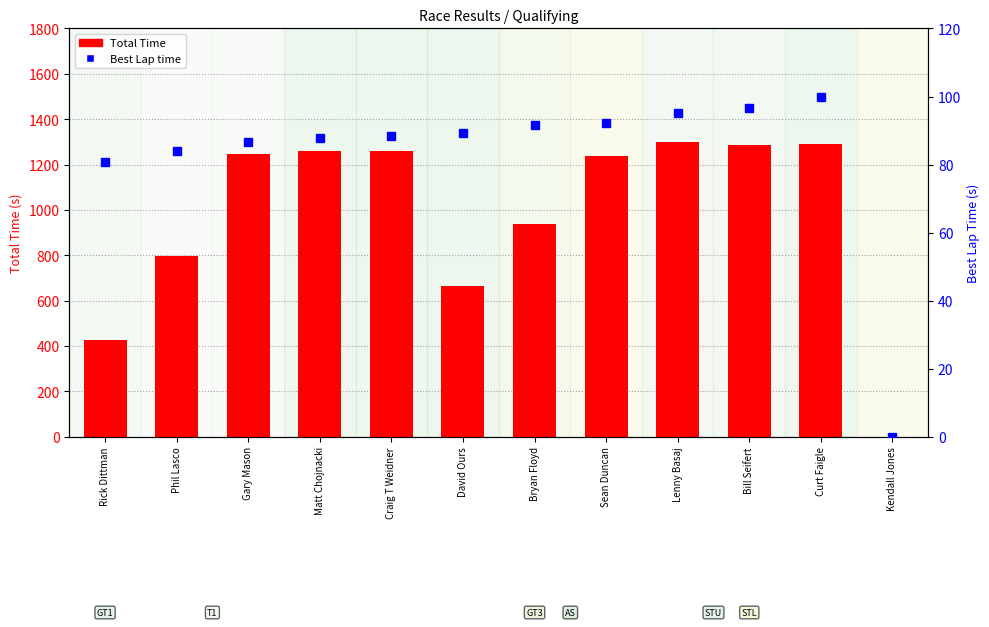

What is the label of the 11th bar from the right?

Phil Lasco